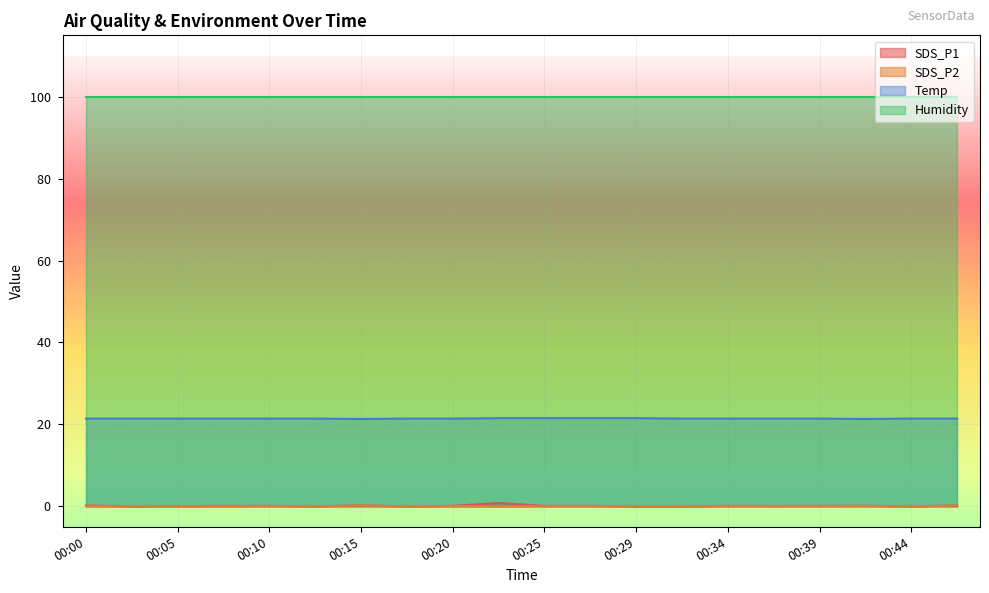

True or false: Temp has more than 1 interior local peaks.

False